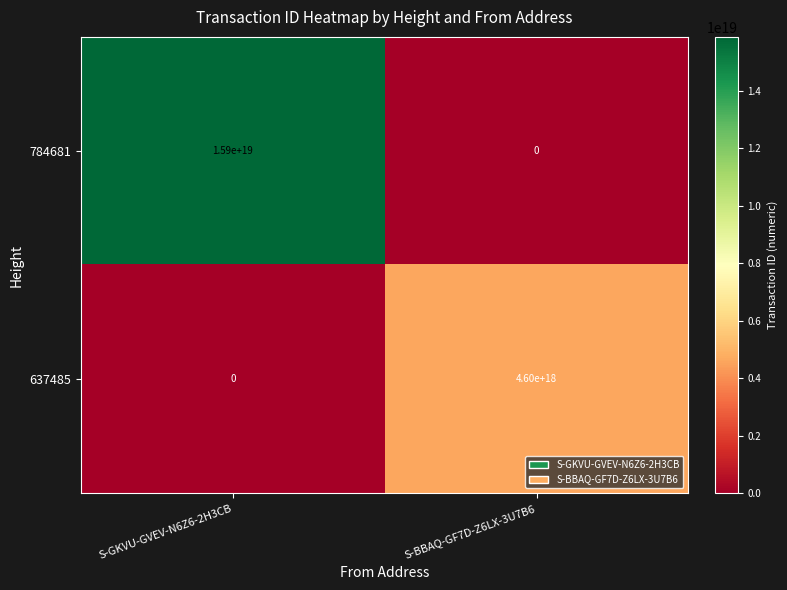

At which category is the sum across all series the highest?

S-GKVU-GVEV-N6Z6-2H3CB